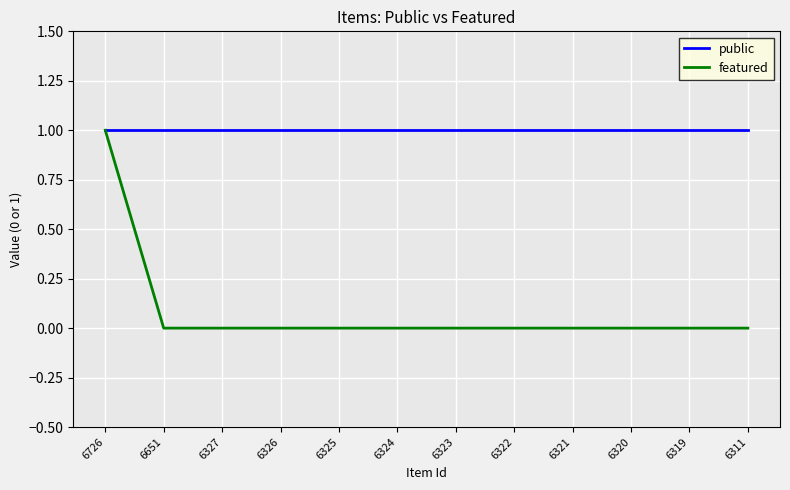

The public series shows 1 at 6323. True or false?

True